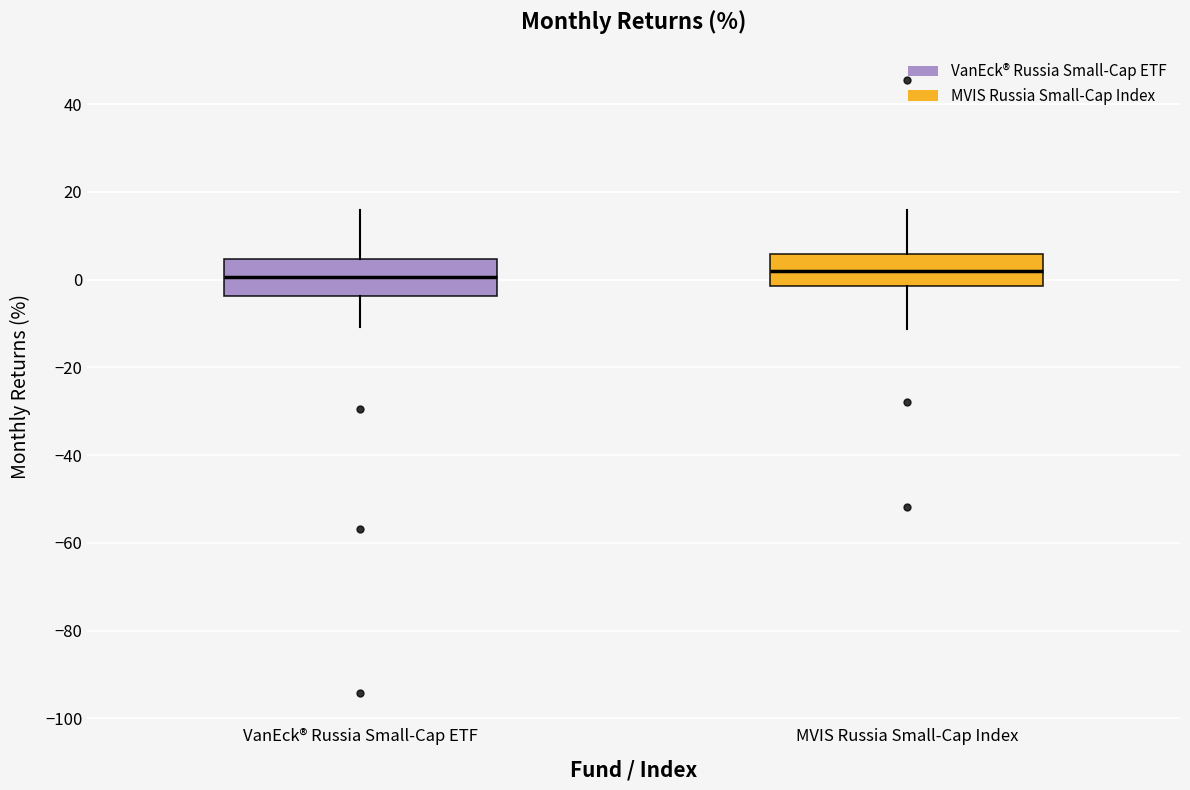

Where does the upper whisker of the box for VanEck® Russia Small-Cap ETF end on the y-axis? The values are not printed on the chart, so give them approximately, as read against the axis.

16